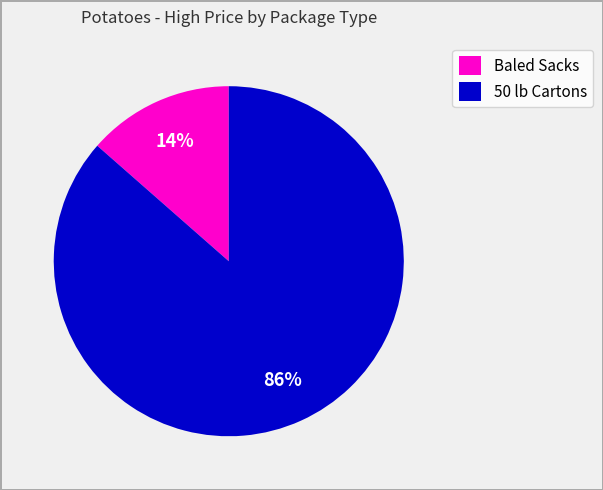

Between Baled Sacks and 50 lb Cartons, which is larger?

50 lb Cartons